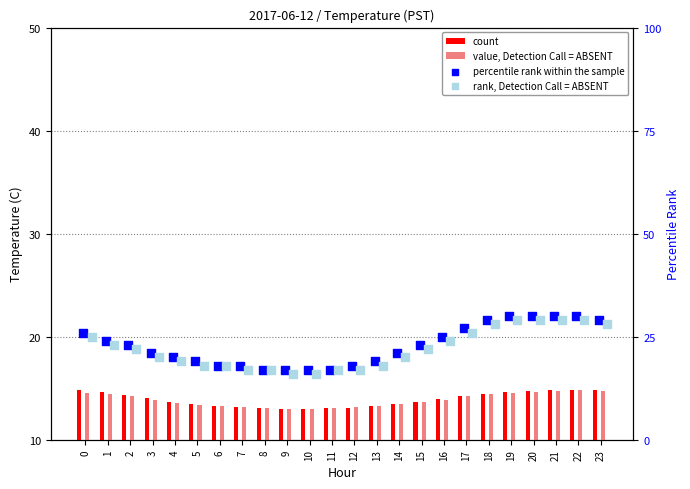

At which category is the sum across all series the highest?

22